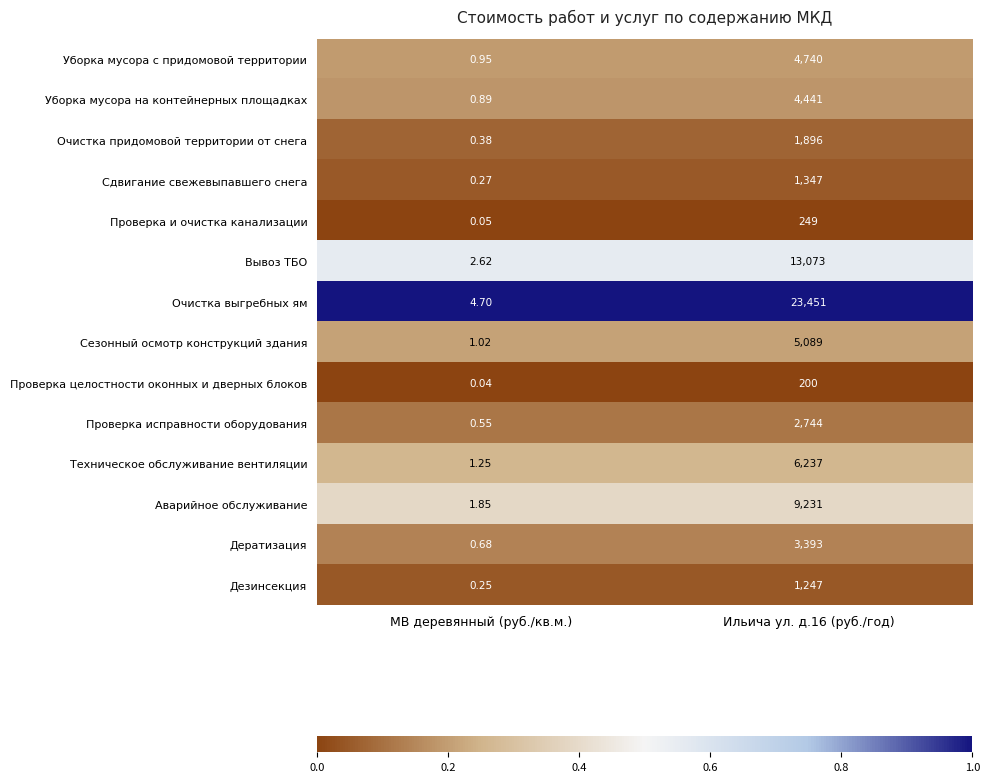

At which category is the sum across all series the highest?

Ильича ул. д.16 (руб./год)